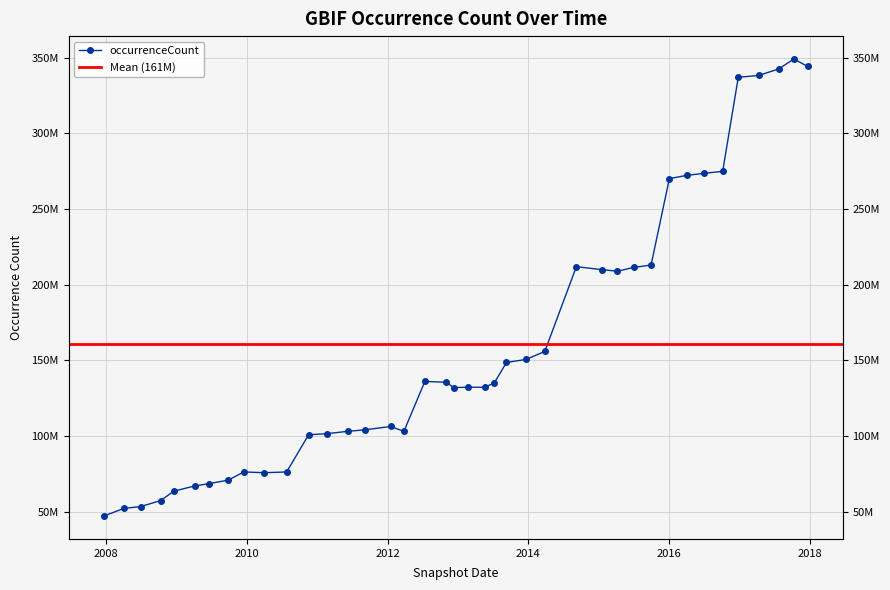

Reading left to right, transcribe all the data shown in this chart.

2007-12-19=47015401	2008-04-01=52093326	2008-06-27=53282034	2008-10-10=57297361	2008-12-17=63496637	2009-04-06=66977089	2009-06-17=68442792	2009-09-25=70783799	2009-12-16=76192759	2010-04-01=75702510	2010-07-26=76177987	2010-11-17=100769658	2011-02-21=101498726	2011-06-10=103068905	2011-09-05=104026261	2012-01-18=106251862	2012-03-26=103005932	2012-07-13=136039993	2012-10-31=135458251	2012-12-11=131942070	2013-02-20=132221650	2013-05-21=132164279	2013-07-09=135131500	2013-09-10=148599235	2013-12-20=150552190	2014-03-28=155868932	2014-09-08=211900562	2015-01-19=209917652	2015-04-09=208865815	2015-07-03=211399524	2015-10-01=212958735	2016-01-04=270089519	2016-04-05=272291151	2016-07-04=273591034	2016-10-07=274910604	2016-12-27=337095410	2017-04-12=338271576	2017-07-24=342552117	2017-10-12=349191655	2017-12-22=344256173